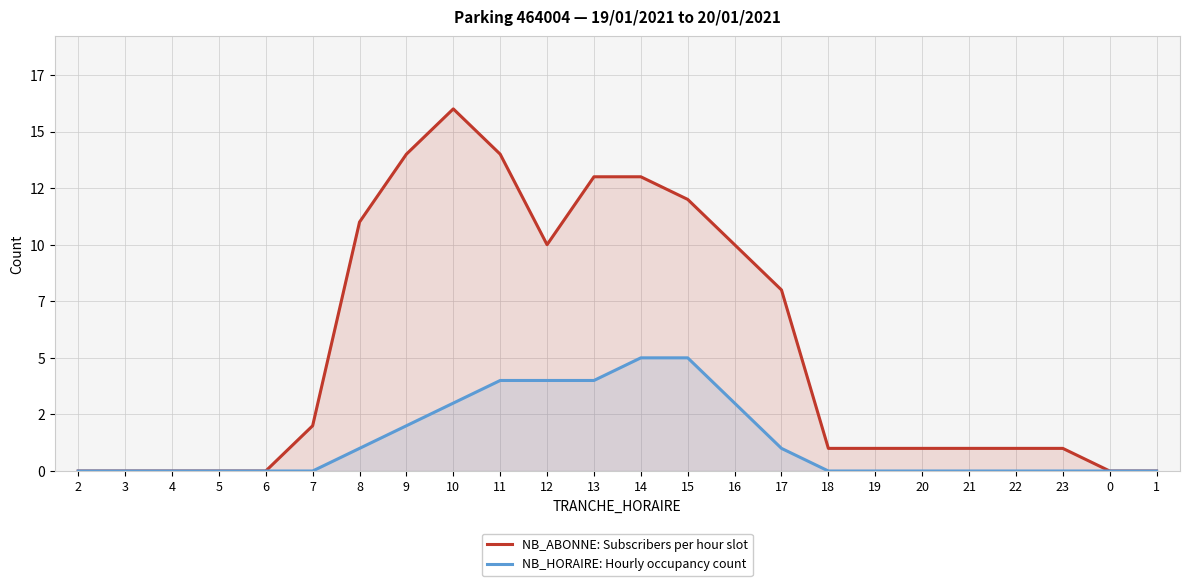

How many distinct data groups are displayed?

2